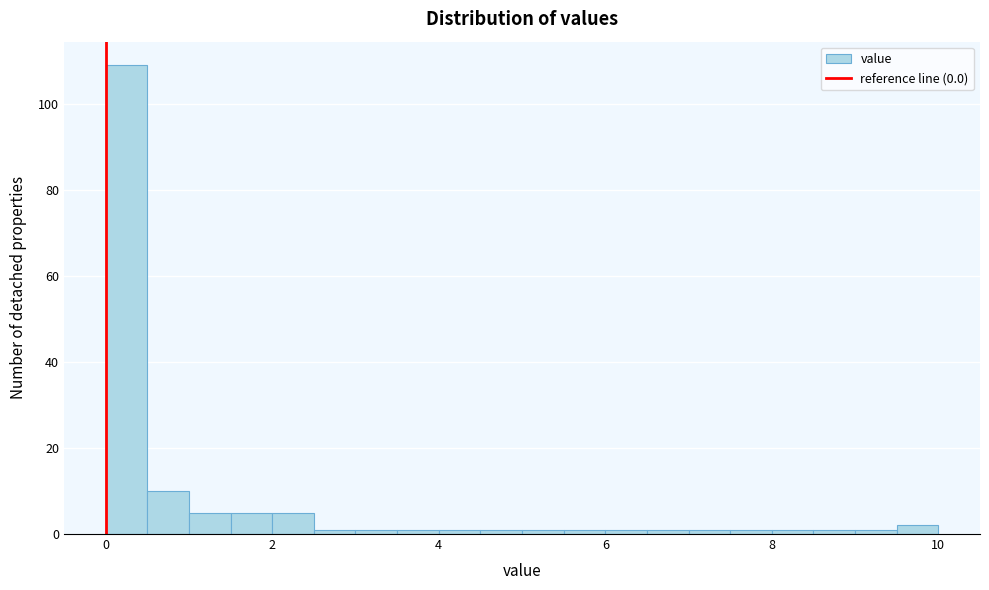

Around what value on the x-axis is the tallest bar? Give the approximate position of its centre, as read against the axis.

0.2